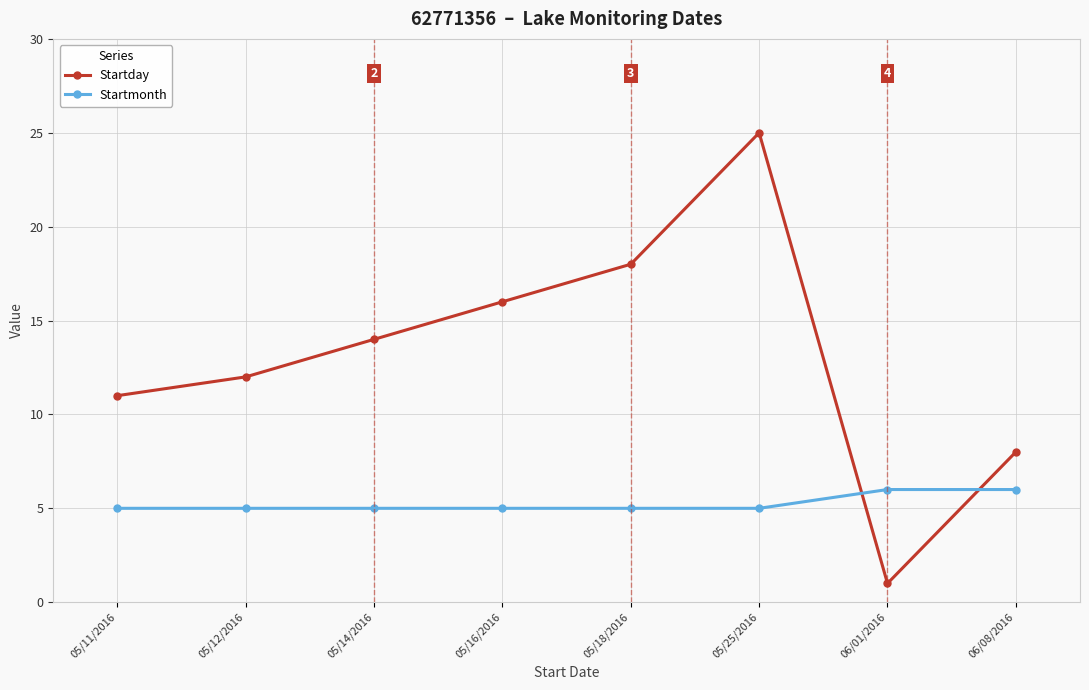

Between 05/12/2016 and 06/01/2016, which series saw the biggest shift?

Startday